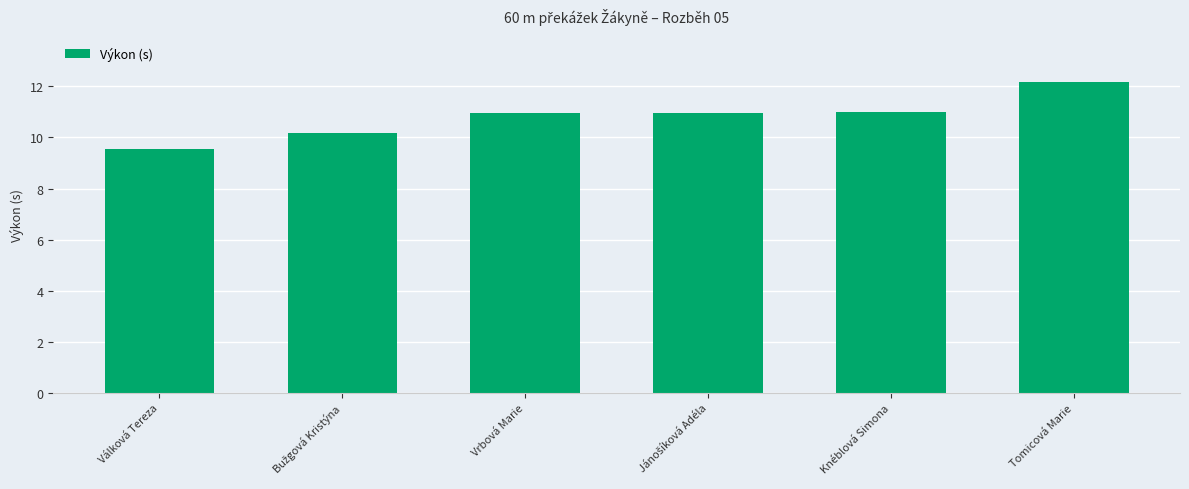

What is the sum of the values at Tomicová Marie and Knéblová Simona?

23.2